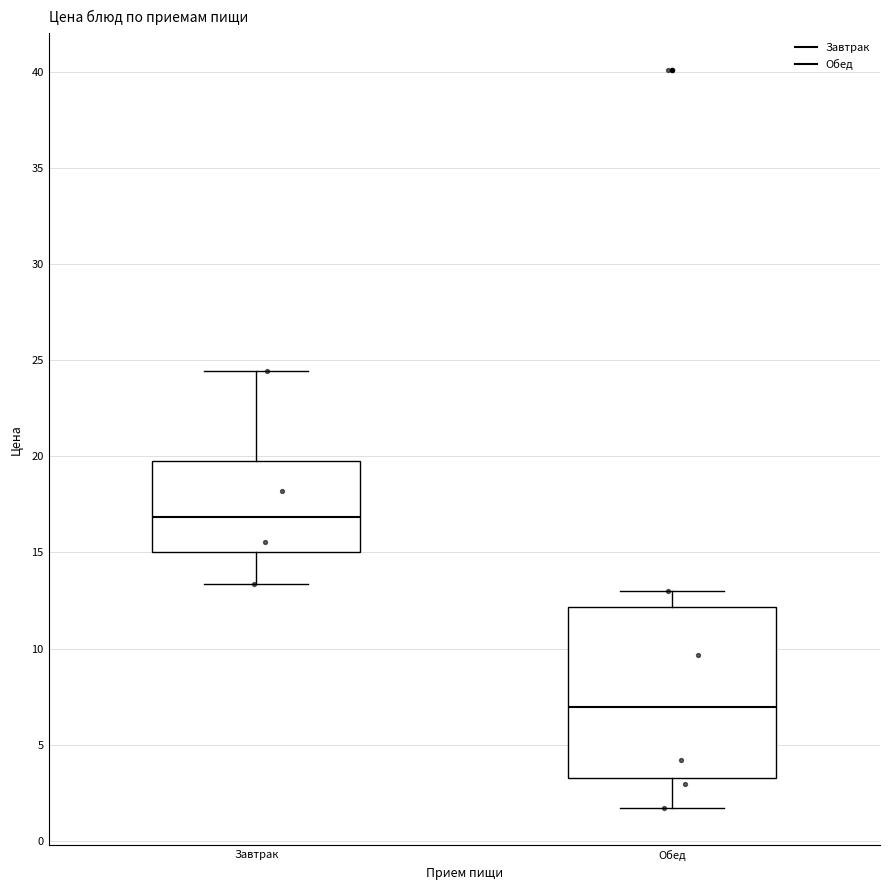

Which box has the lowest median line?

Обед